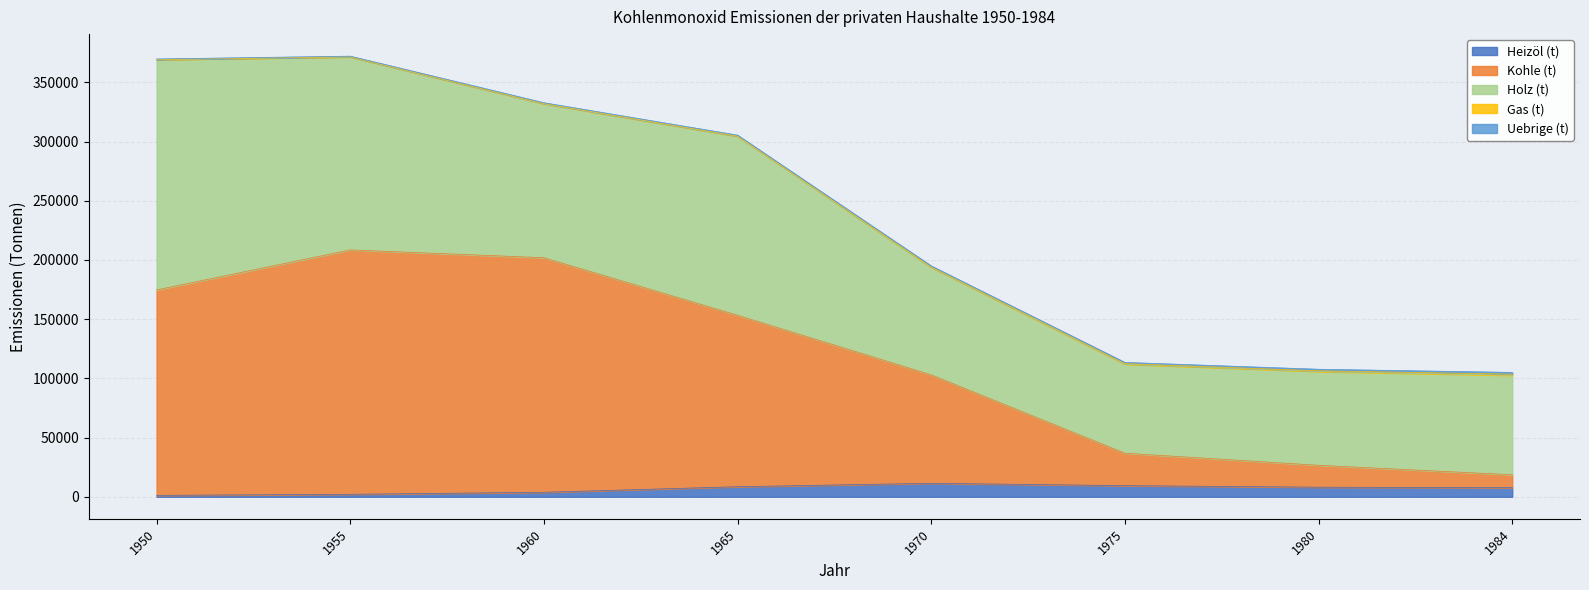

Reading left to right, transcribe all the data shown in this chart.

Heizöl (t): 1200	2100	3800	8500	11400	9400	8100	7700
Kohle (t): 173500	206400	198100	144800	91600	27400	18500	10900
Holz (t): 194400	162900	130000	151100	90800	75200	79200	84000
Gas (t): 230	260	280	300	300	490	610	950
Uebrige (t): 420	480	610	720	900	1000	1300	1500